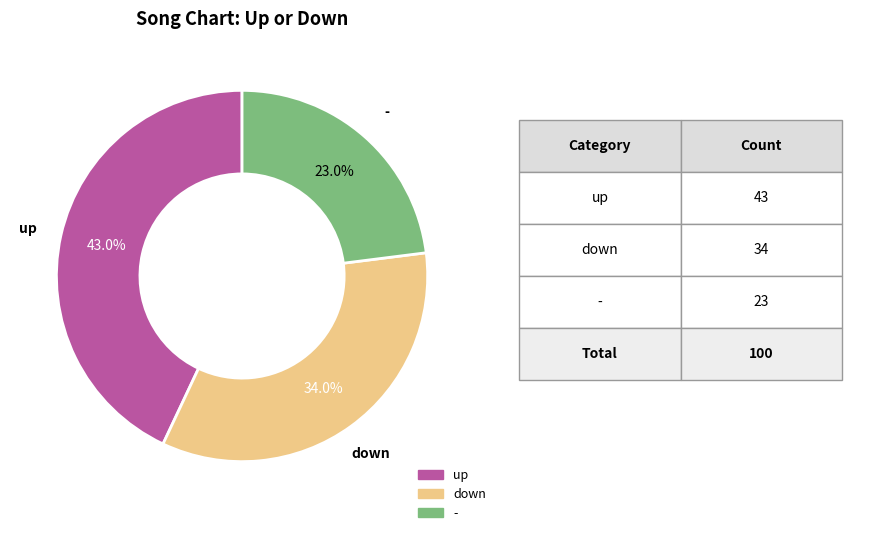

What is the total percentage of - and down?

57.0%